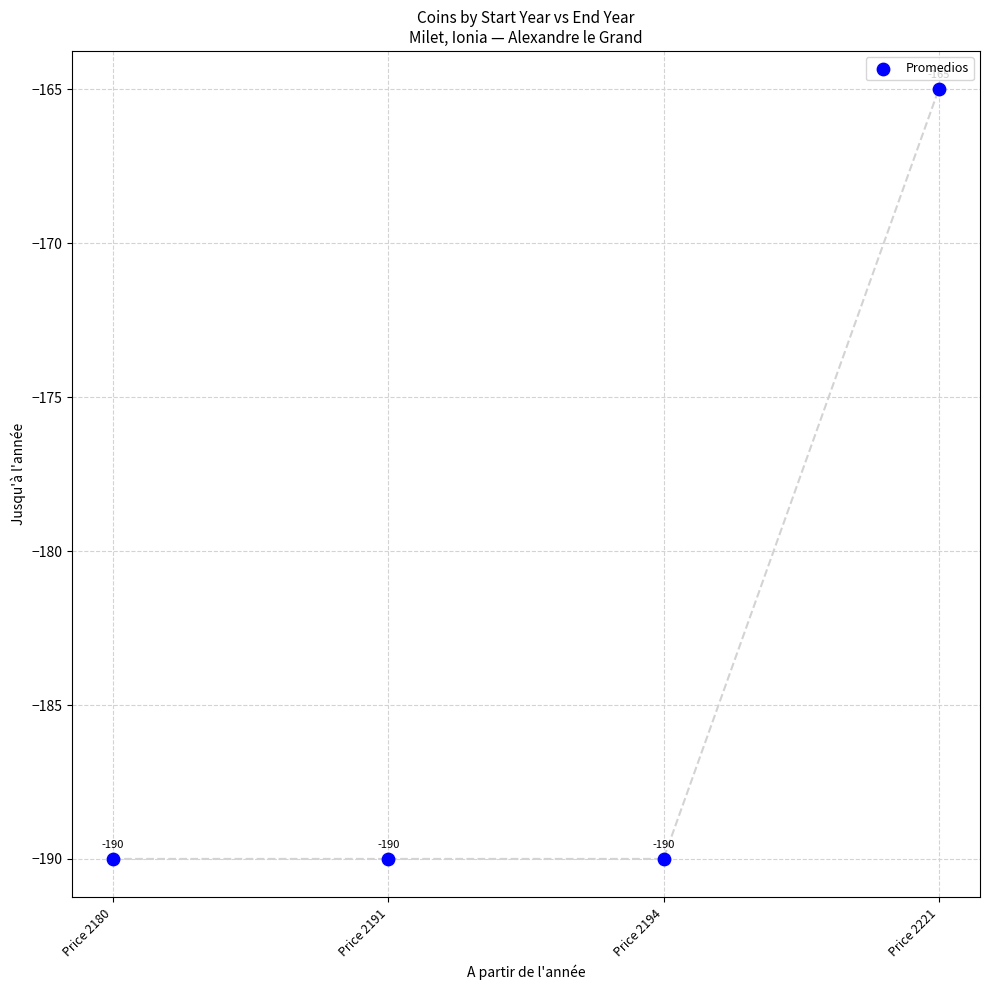

What Y value in the scatter plot is closest to -177?

-165